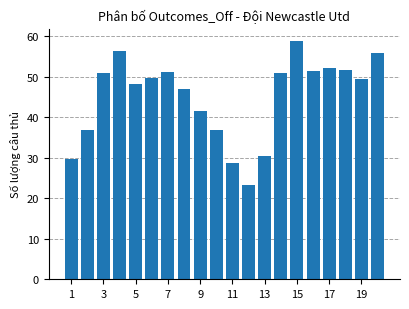

What is the smallest value displayed?

23.2